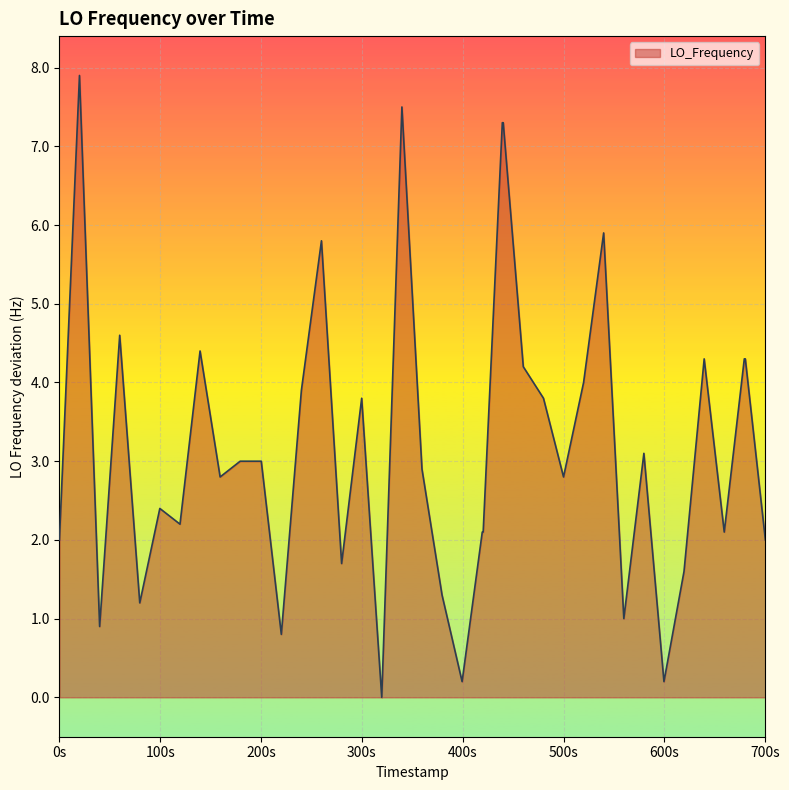

How many lines are shown in the chart?

1